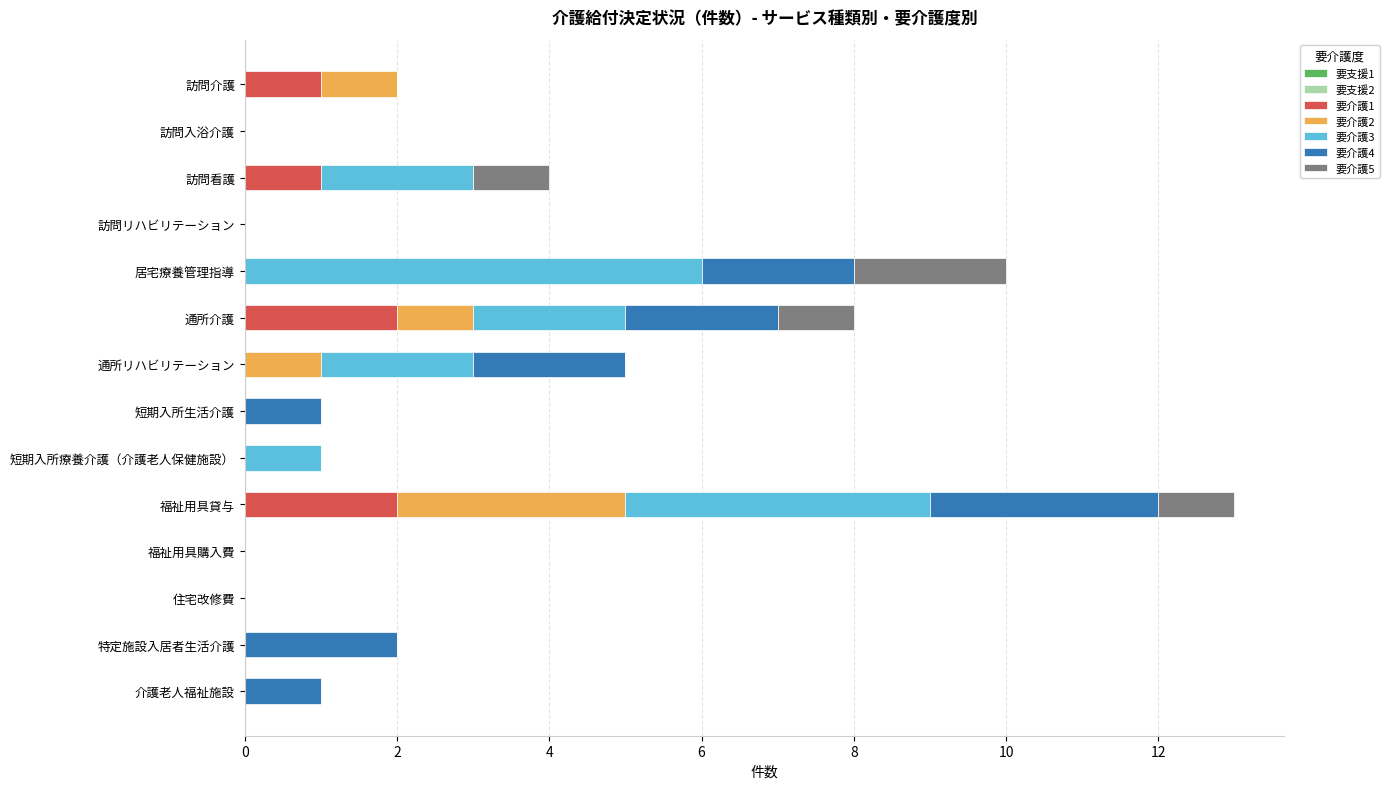

At which category is the sum across all series the highest?

福祉用具貸与